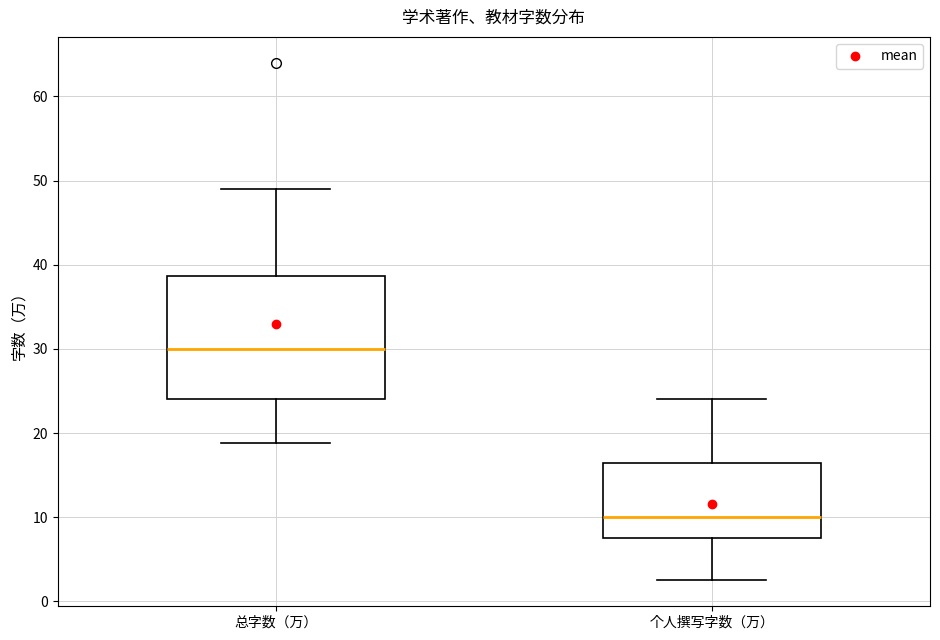

Which box has the lowest median line?

个人撰写字数（万）